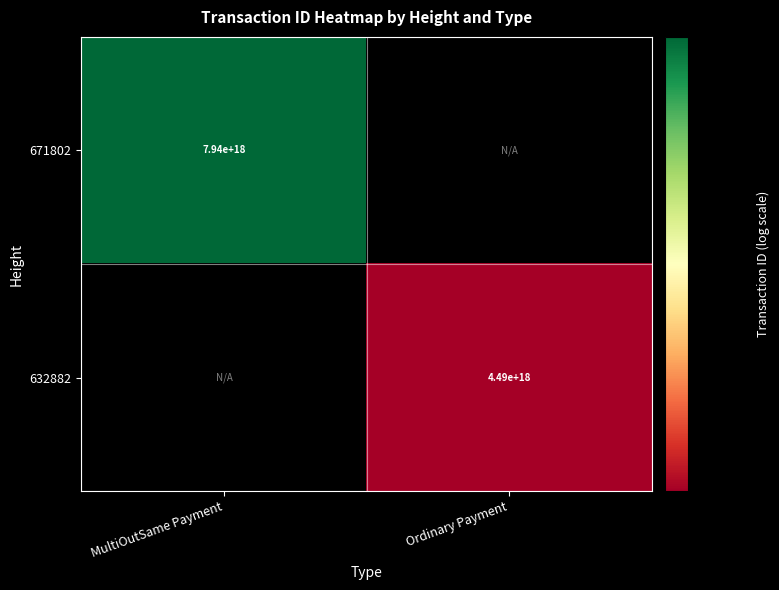

True or false: 632882 has a value of 2454102332859224064 at Ordinary Payment.

False